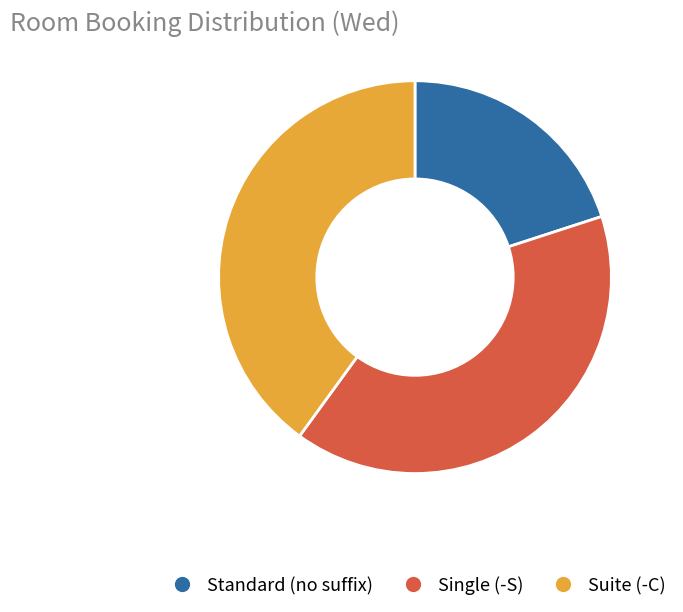

Does any single category account for the majority?

No